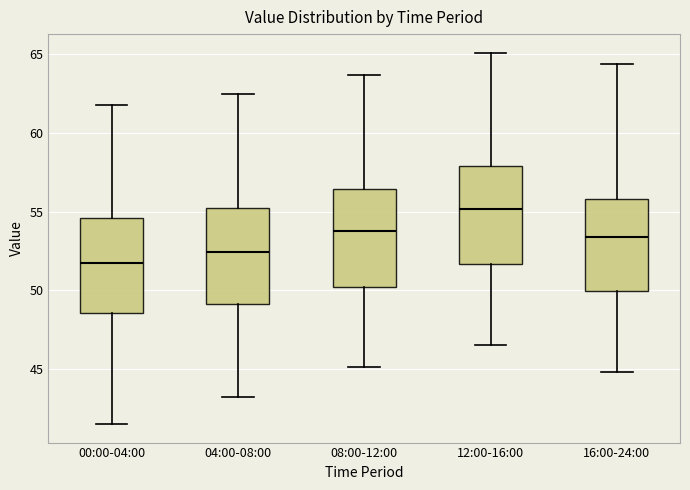

Where is the lower edge of the box for 16:00-24:00 on the y-axis? The values are not printed on the chart, so give them approximately, as read against the axis.

50.0